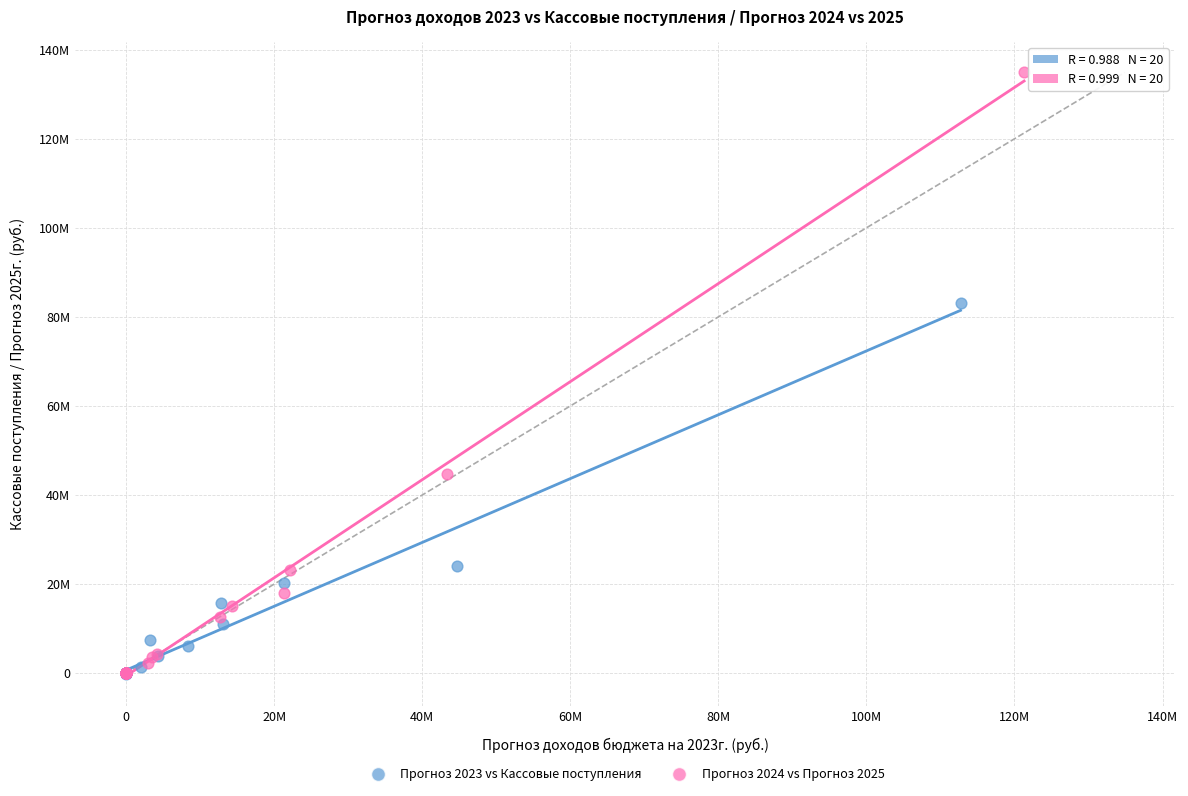

What are all the series names shown in the legend?

Прогноз 2023 vs Кассовые поступления, Прогноз 2024 vs Прогноз 2025